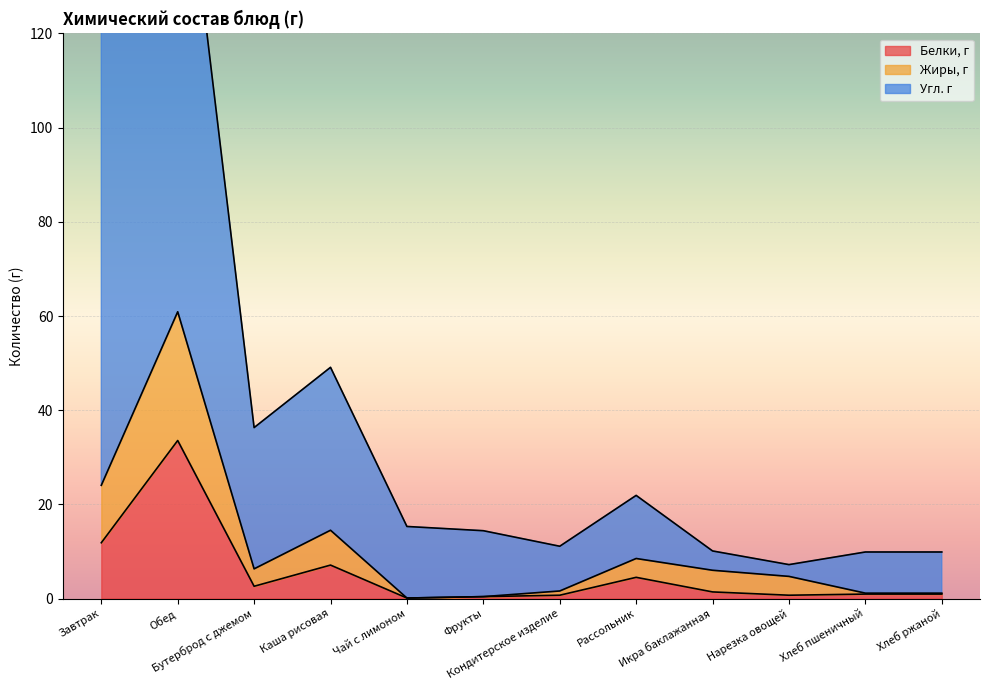

List the labels in order of Белки, г value, largest first.

Обед, Завтрак, Каша рисовая, Рассольник, Бутерброд с джемом, Икра баклажанная, Хлеб пшеничный, Хлеб ржаной, Кондитерское изделие, Нарезка овощей, Фрукты, Чай с лимоном